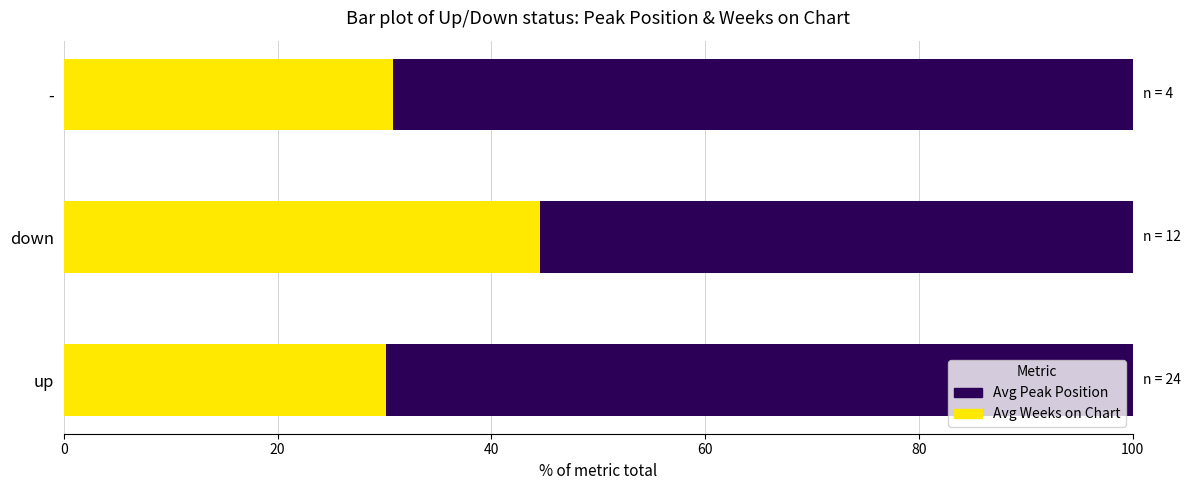

True or false: Avg Peak Position has a value of 9.8 at -.

False